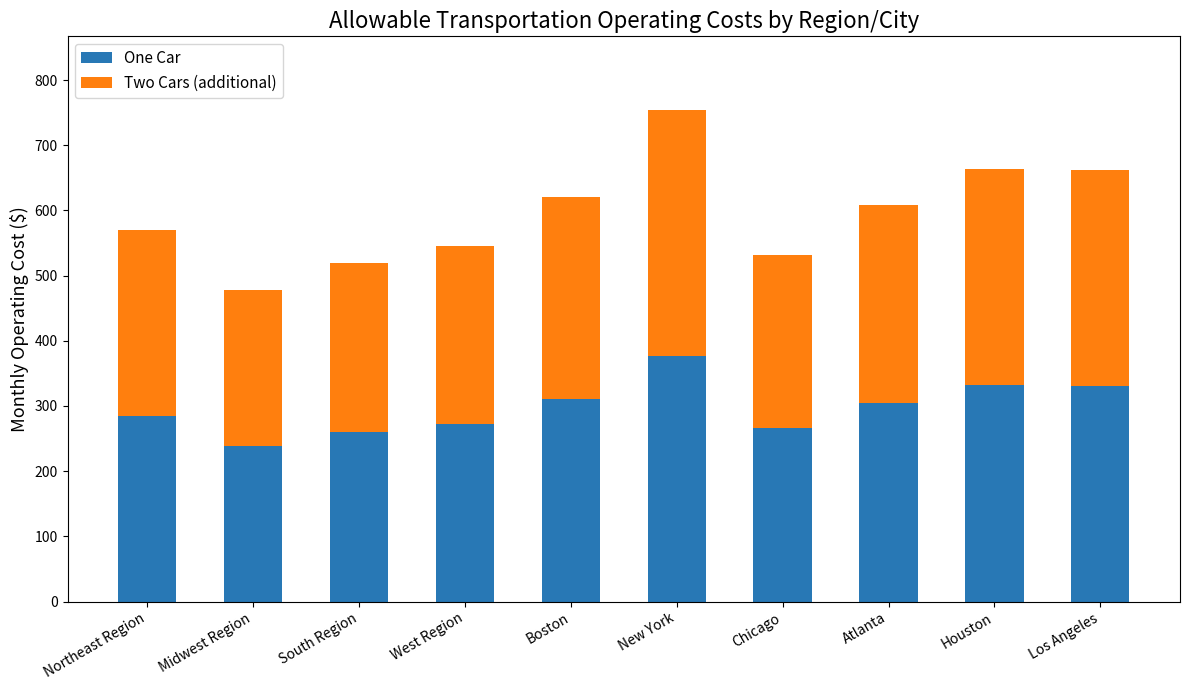

The value of One Car at Midwest Region is 239. True or false?

True